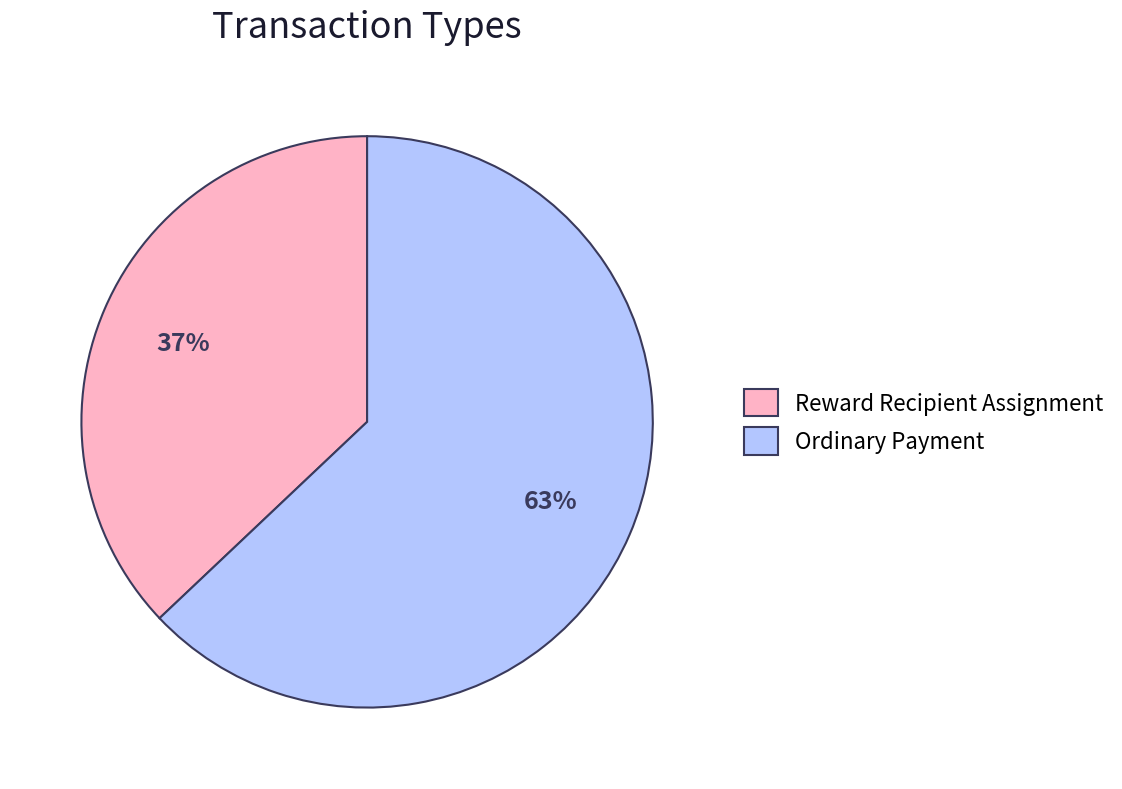

Is it true that Ordinary Payment is 63% of the pie?

True